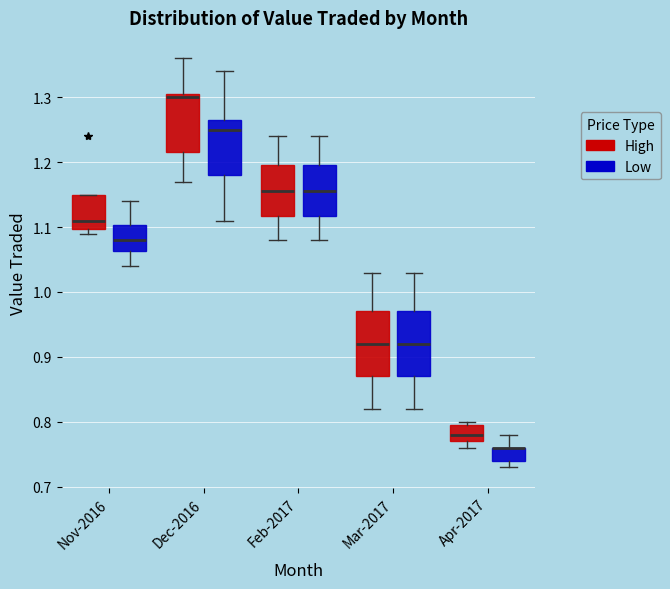

Where is the upper edge of the box for Apr-2017 (High) on the y-axis? The values are not printed on the chart, so give them approximately, as read against the axis.

0.80